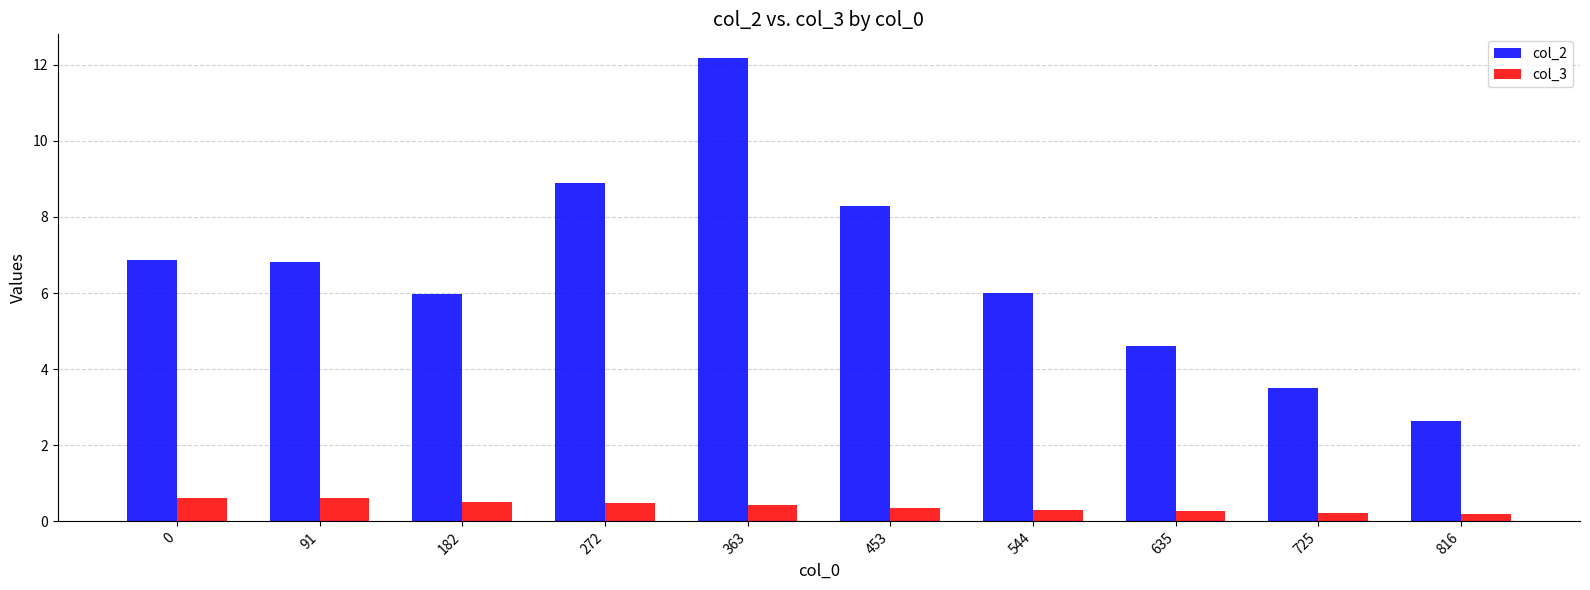

Is the value of col_3 at 272 greater than the value of col_2 at 363?

No